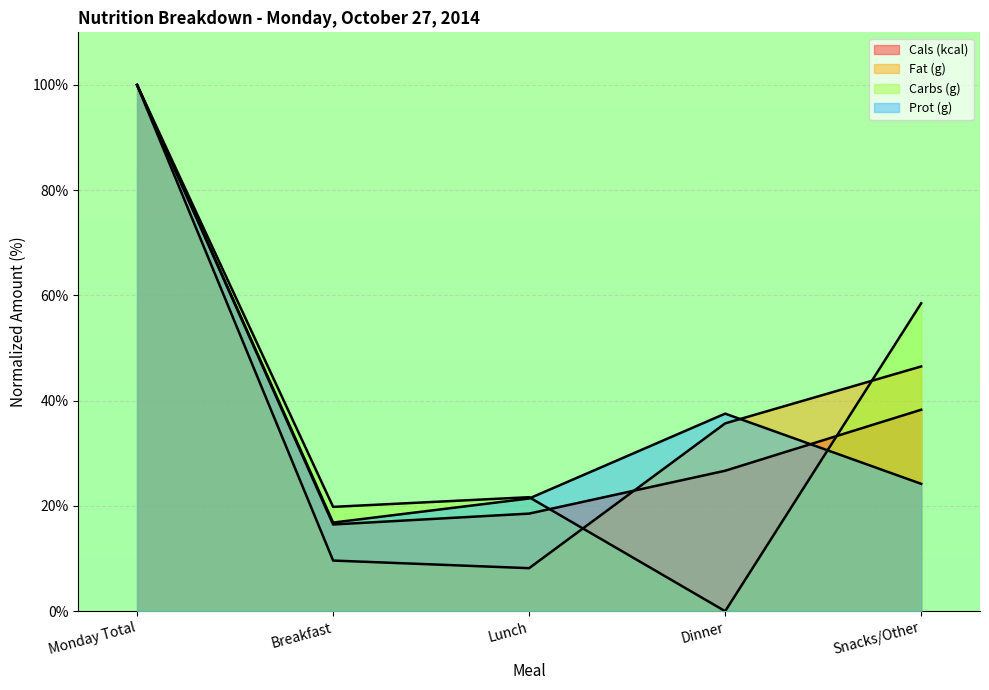

At which label is Cals (kcal) closest to 58?

Snacks/Other